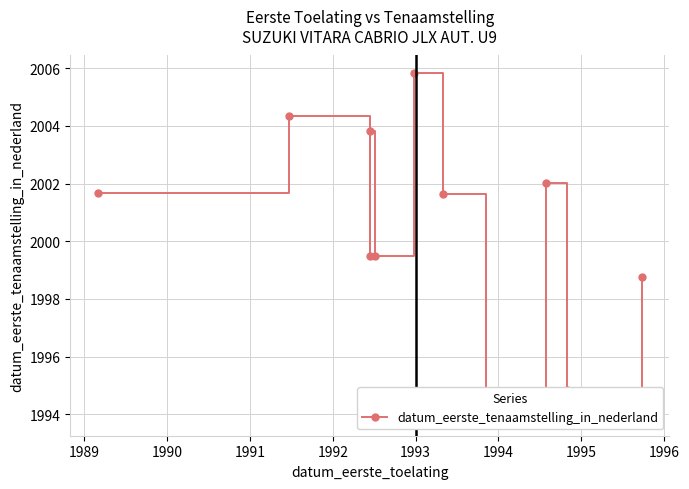

How many interior local peaks (higher than both neighbors) does the data have?

4